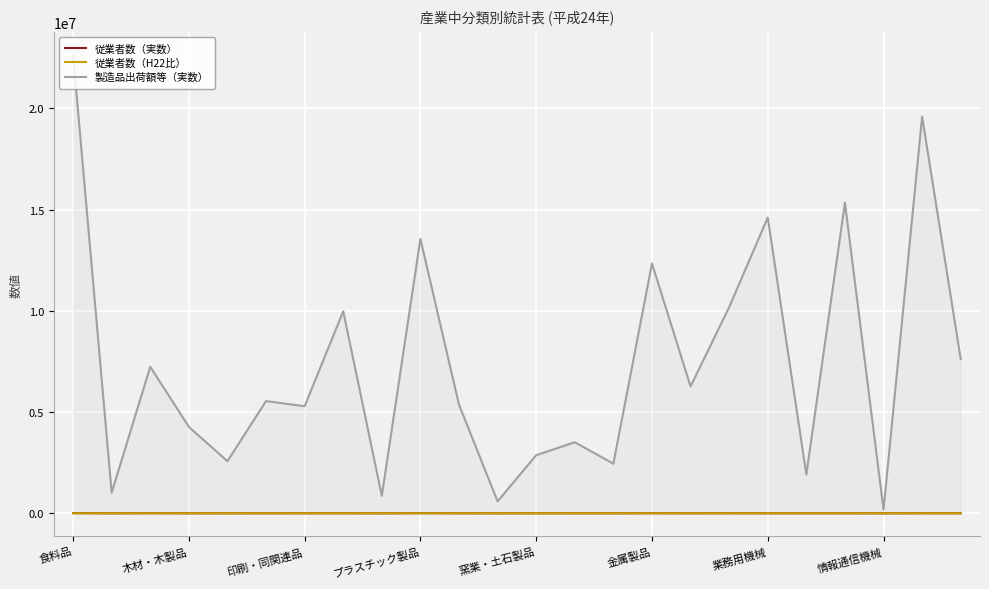

Which series has the widest spread of values?

製造品出荷額等（実数）